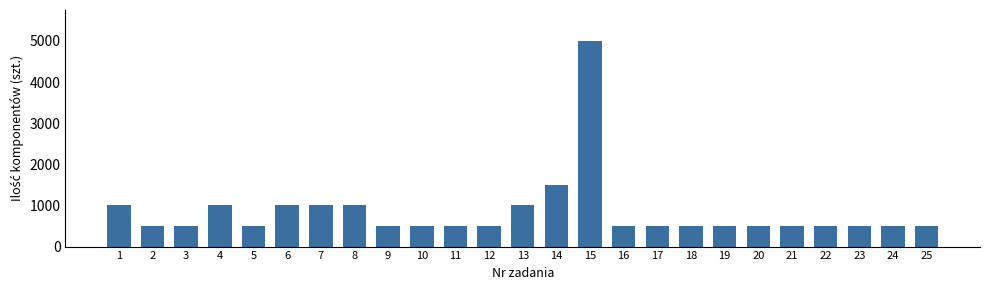

True or false: the data shows 532 at 1.

False